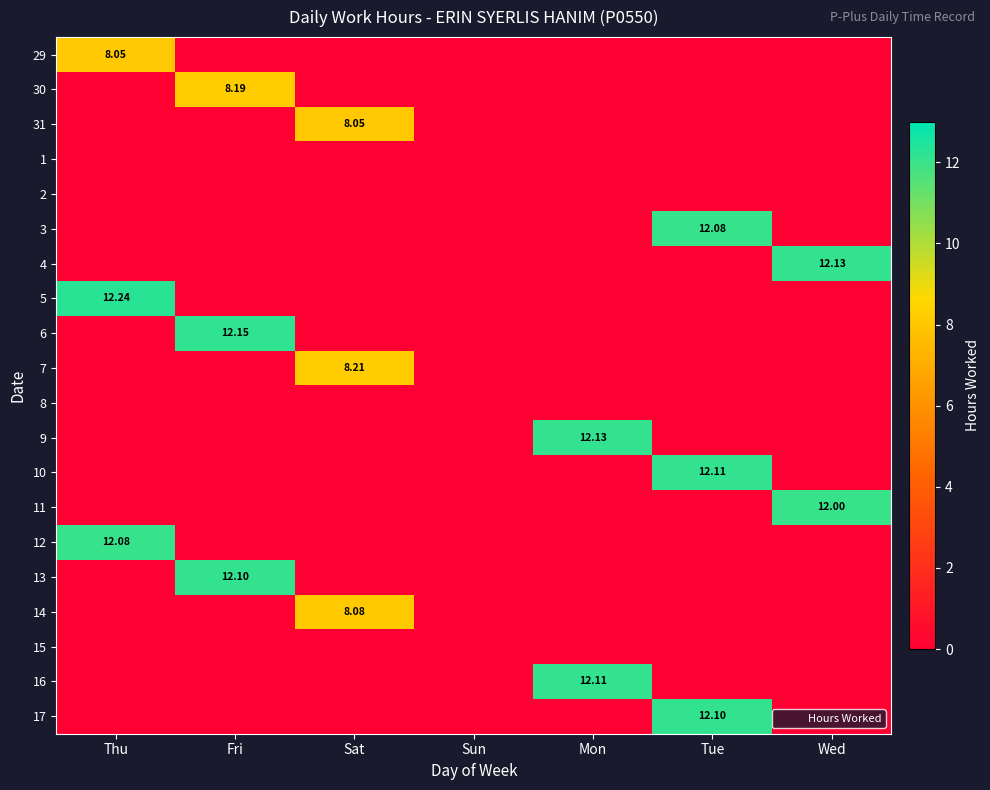

Count the number of data series in this chart.

20